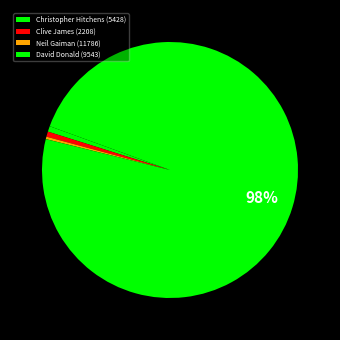

Is David Donald (9543) the majority of the pie?

Yes